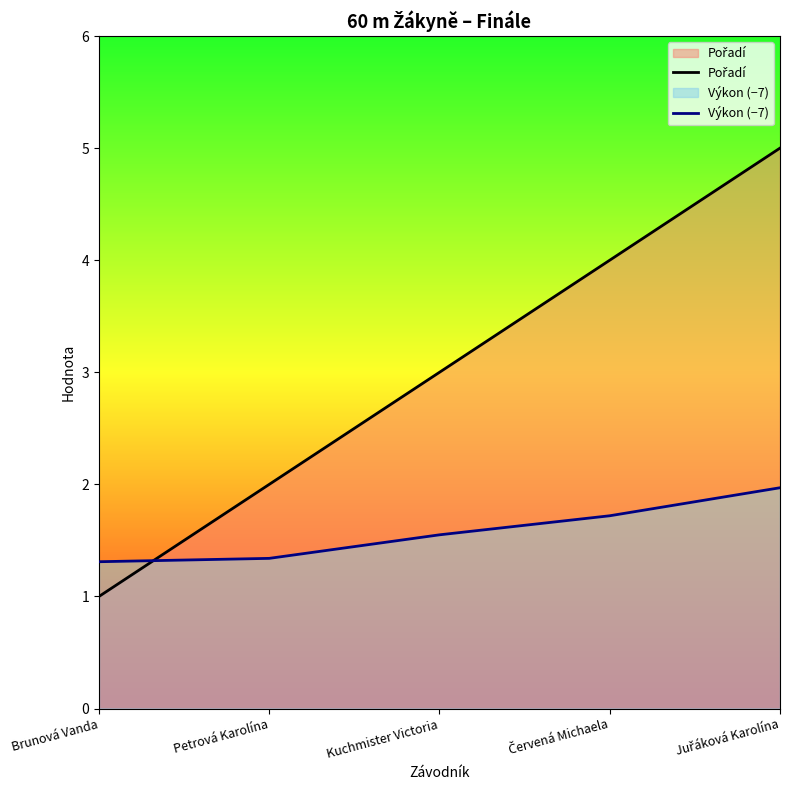

At how many categories does at least one series exceed 4?

1